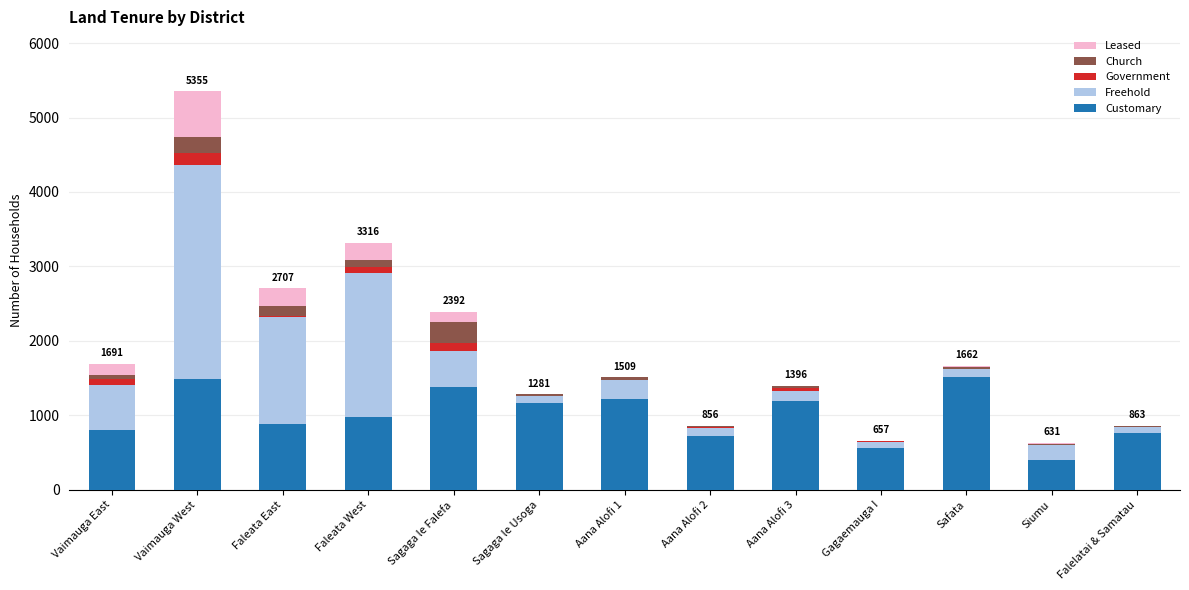

Does the chart contain stacked bars?

Yes